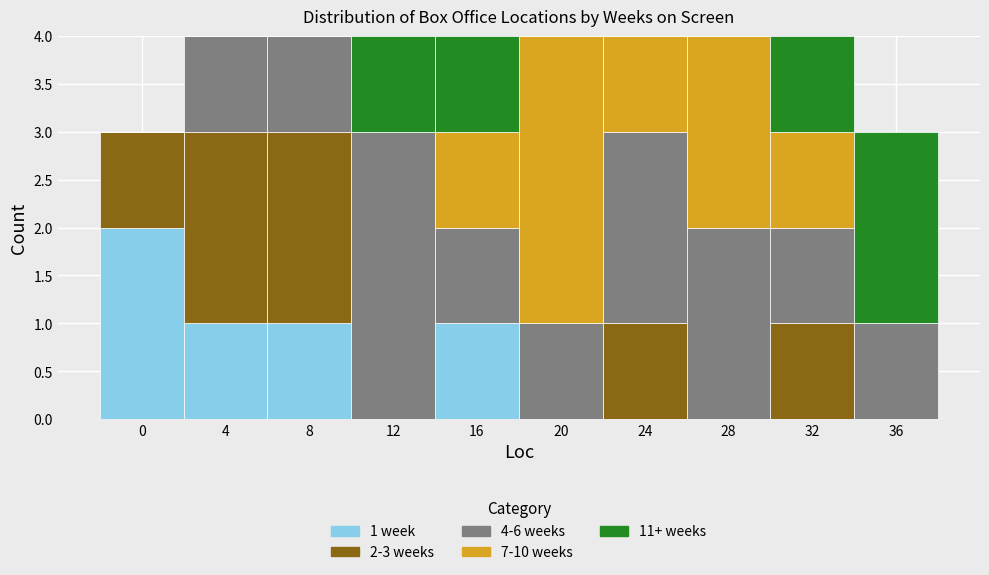

What is the total value across all series at 28?

4